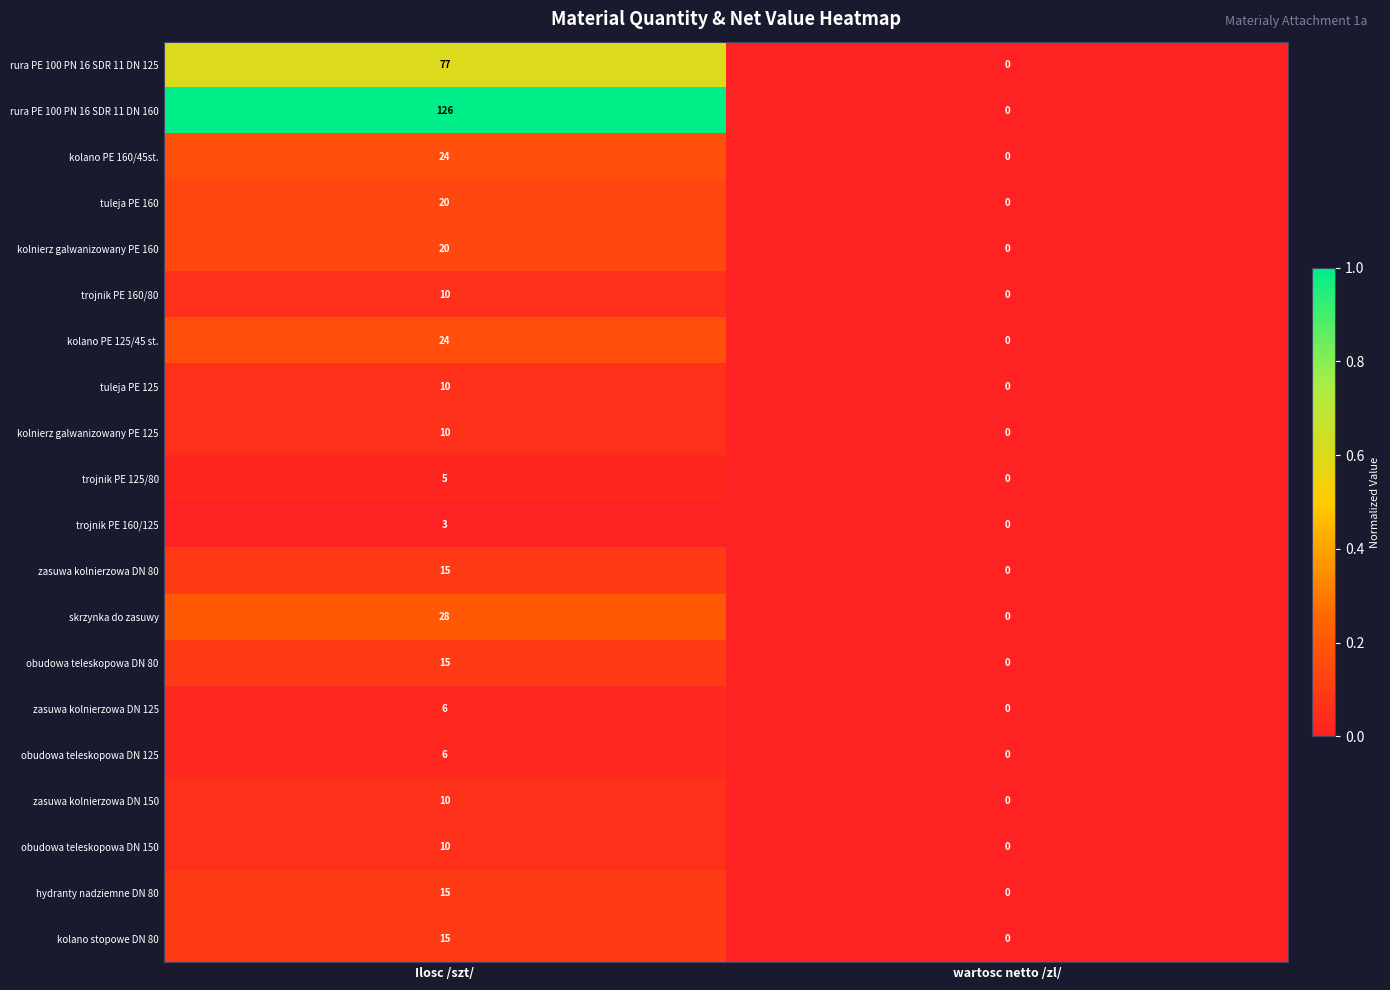

At which category is the sum across all series the highest?

Ilosc /szt/